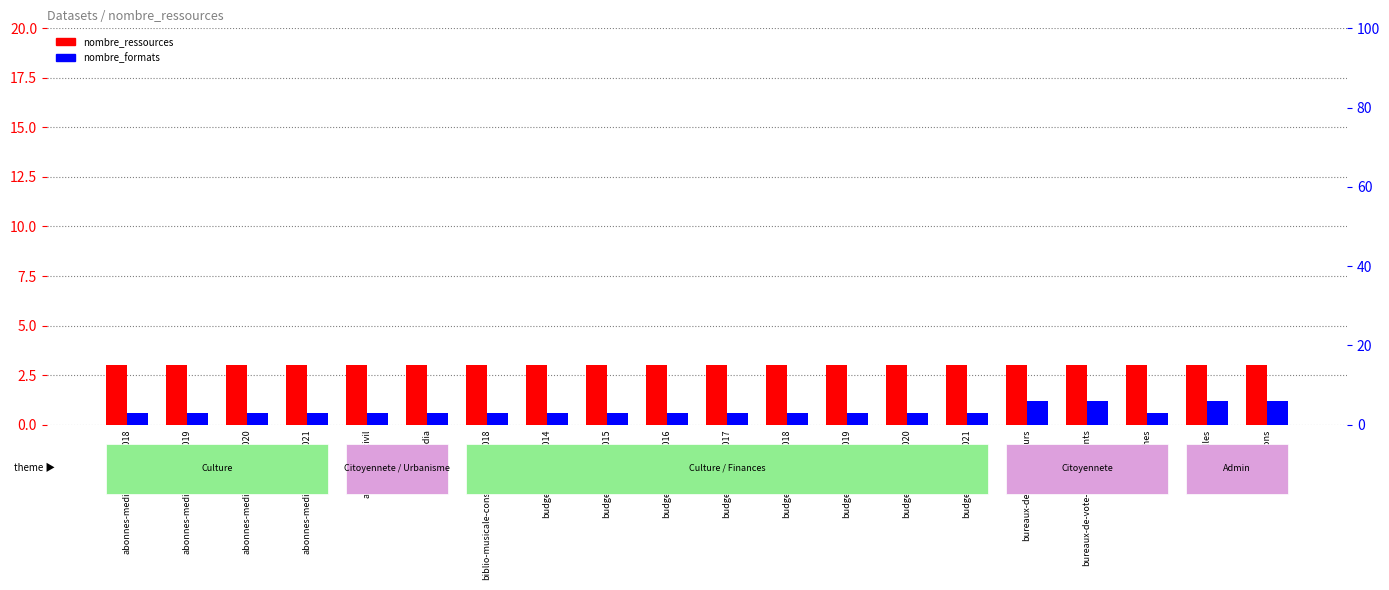

Is the value of nombre_formats at abonnes-mediatheques-2019 greater than the value of nombre_ressources at budget-primitif-2019?

No